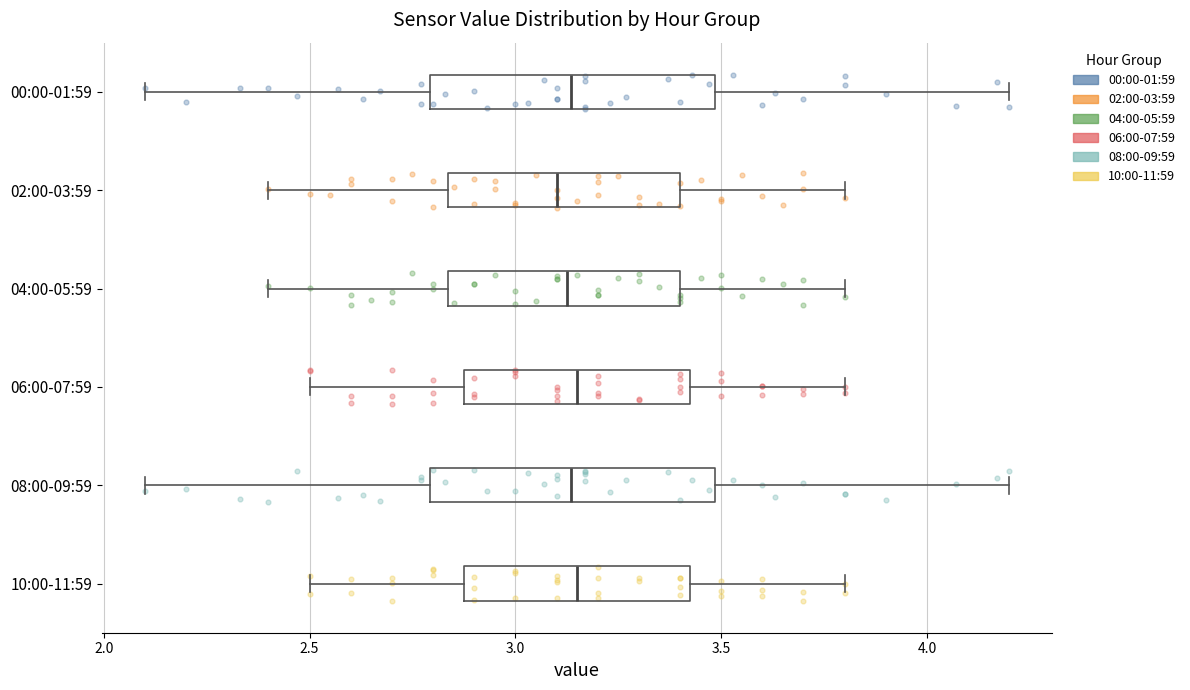

Where does the right whisker of the box for 04:00-05:59 end on the x-axis? The values are not printed on the chart, so give them approximately, as read against the axis.

3.80